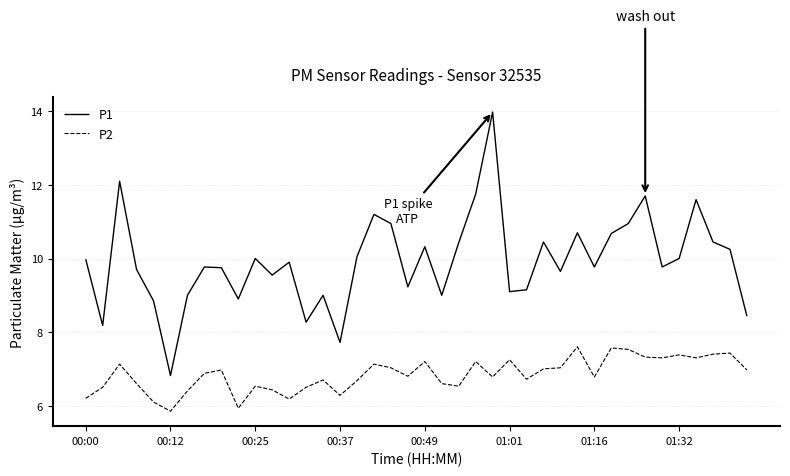

List the series in order of their overall mean, lowest first.

P2, P1